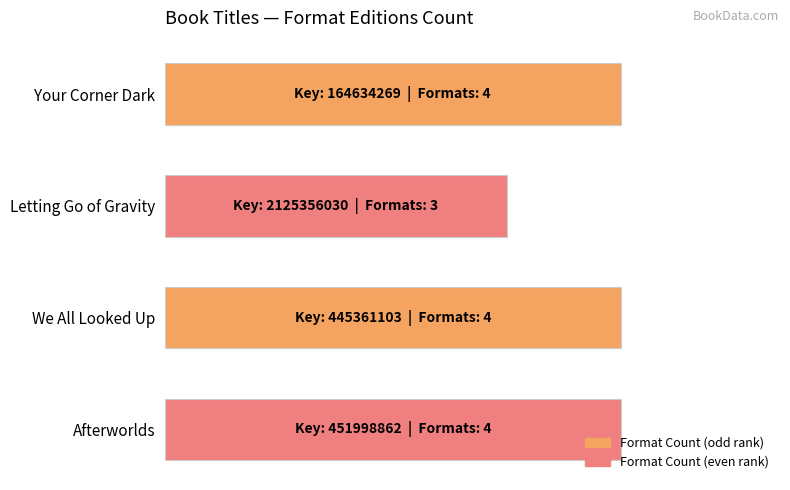

Are the bars horizontal?

Yes